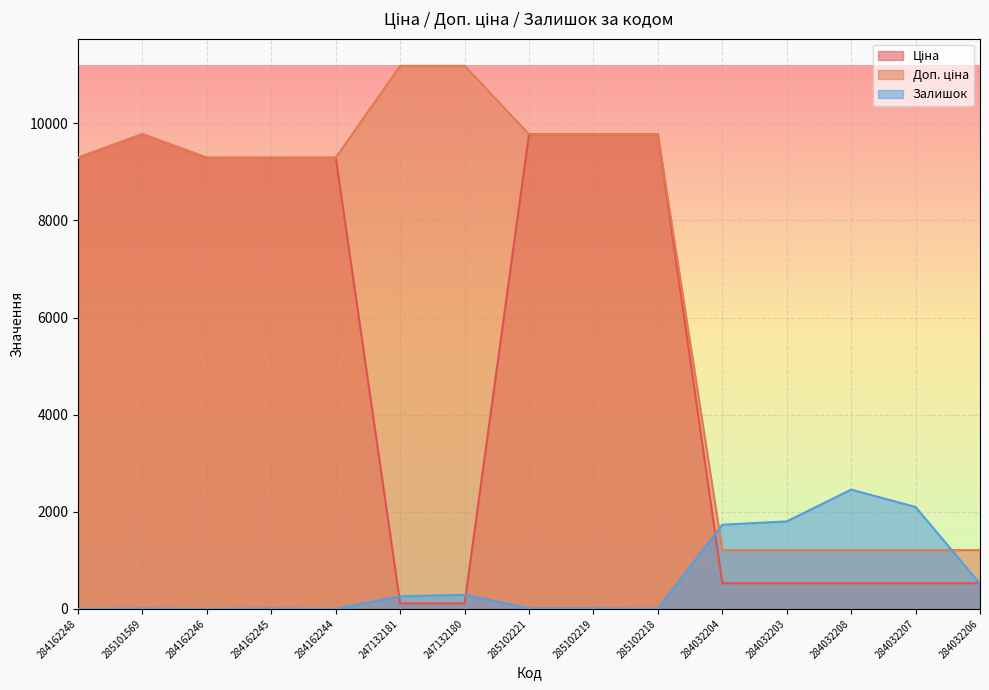

What position from the right is 284162246?

13